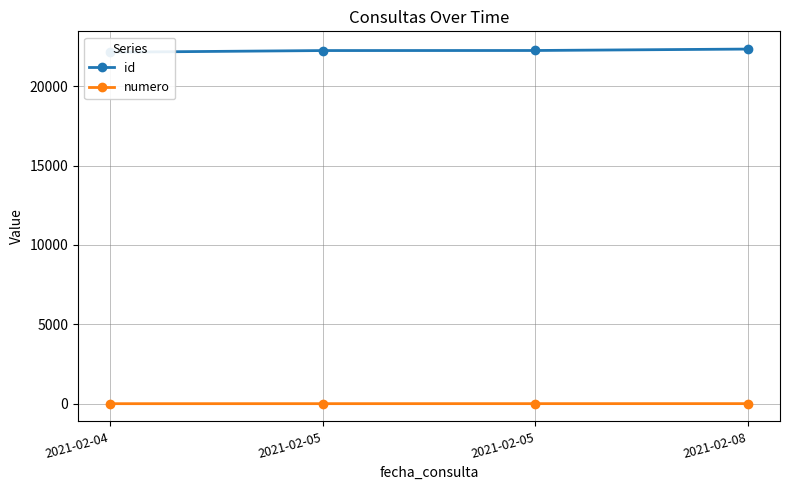

True or false: numero and id intersect in this chart.

False